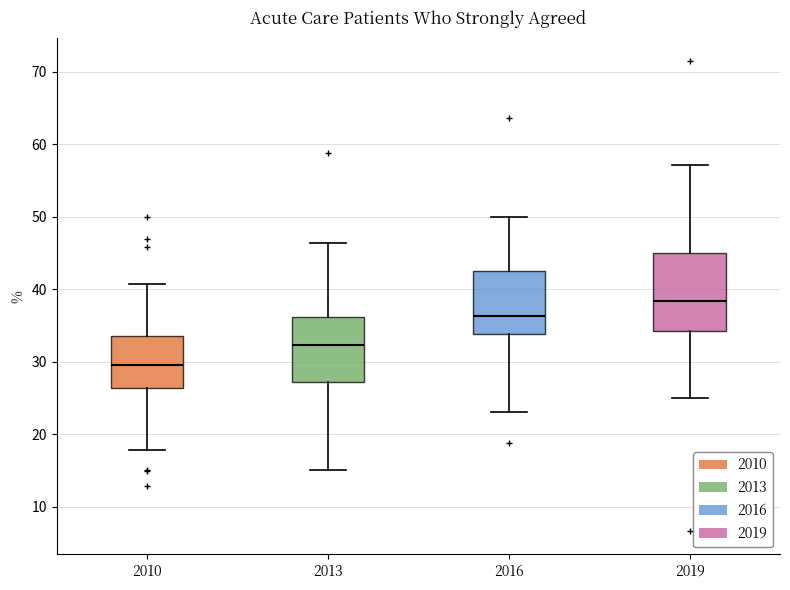

Reading left to right, read every box against the y-axis: the position of its median line, the range the box covers, and the ends of its whiskers. The values are not printed on the chart, so give them approximately, as read against the axis.

2010: median 30, box 26 to 34, whiskers 18 to 41
2013: median 32, box 27 to 36, whiskers 15 to 46
2016: median 36, box 34 to 43, whiskers 23 to 50
2019: median 38, box 34 to 45, whiskers 25 to 57